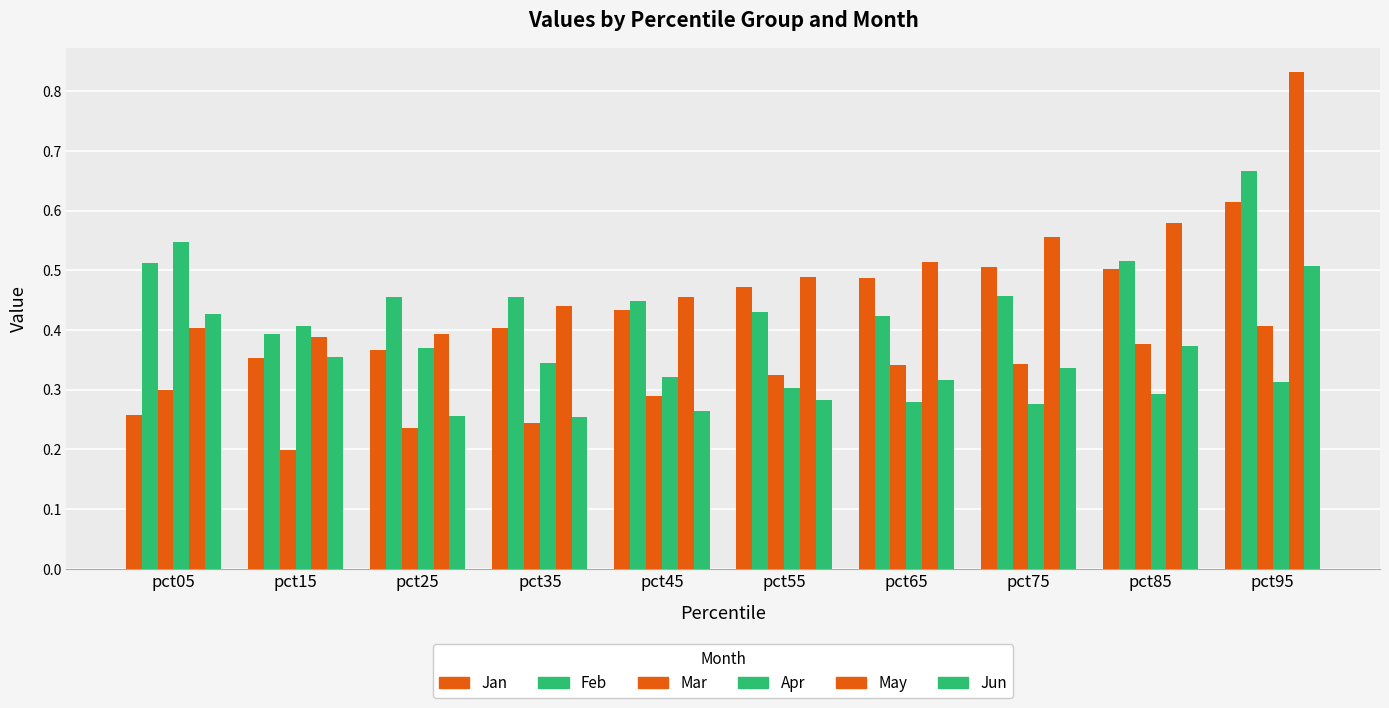

What is the value of the May bar at the 2nd from the left?

0.4